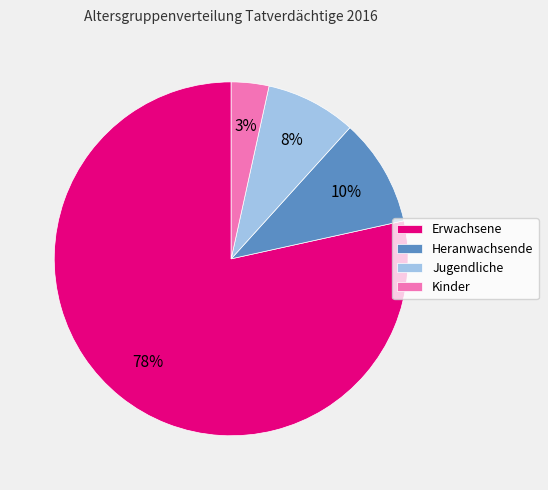

Count the number of slices in the pie.

4